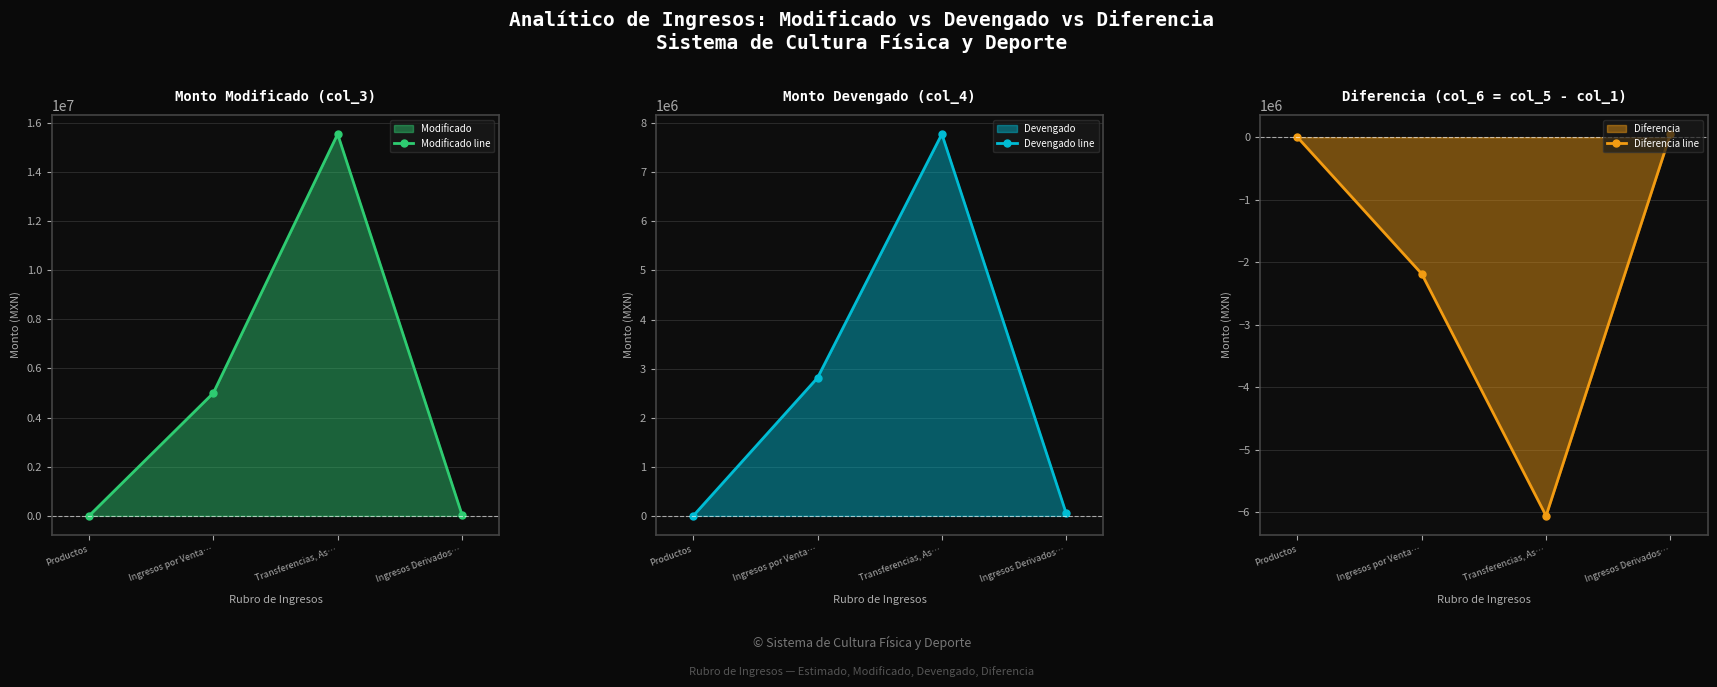

Which category has the lowest value in the Diferencia line series?

Transferencias, As…